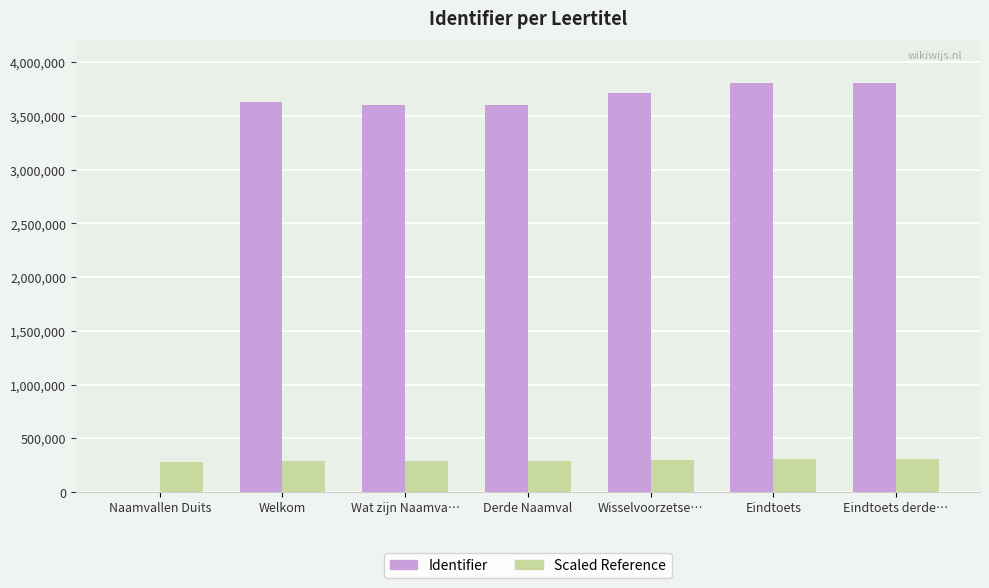

How many distinct data groups are displayed?

2